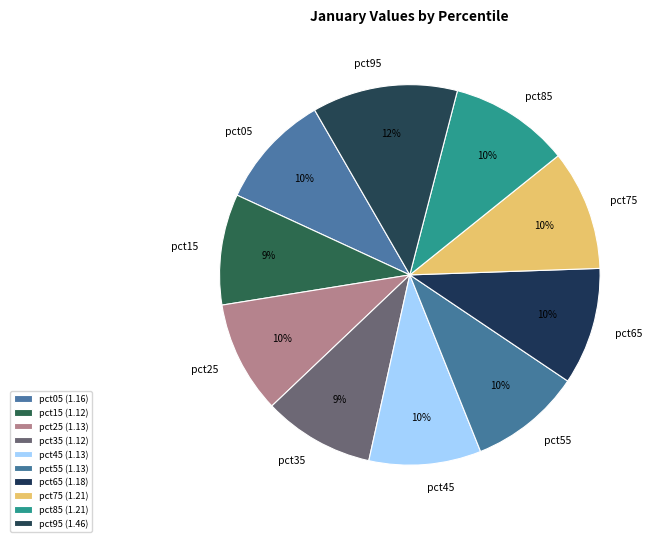

Approximately how many times larger is the value at pct15 compared to pct65?

0.9